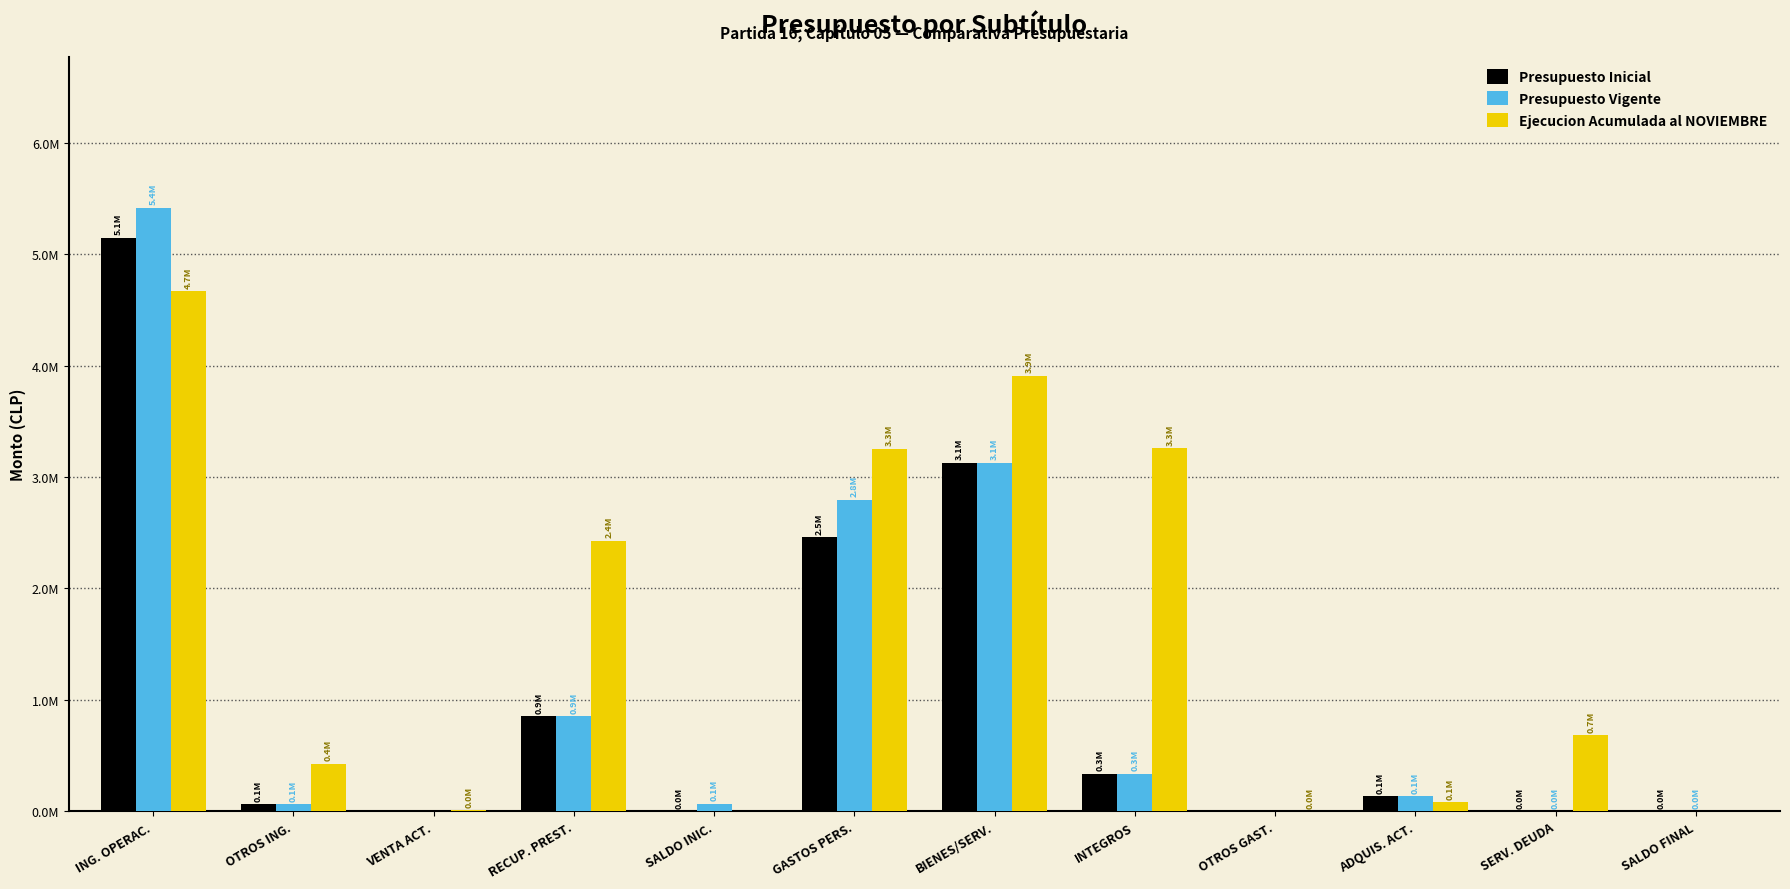

What position from the right is SALDO FINAL?

1